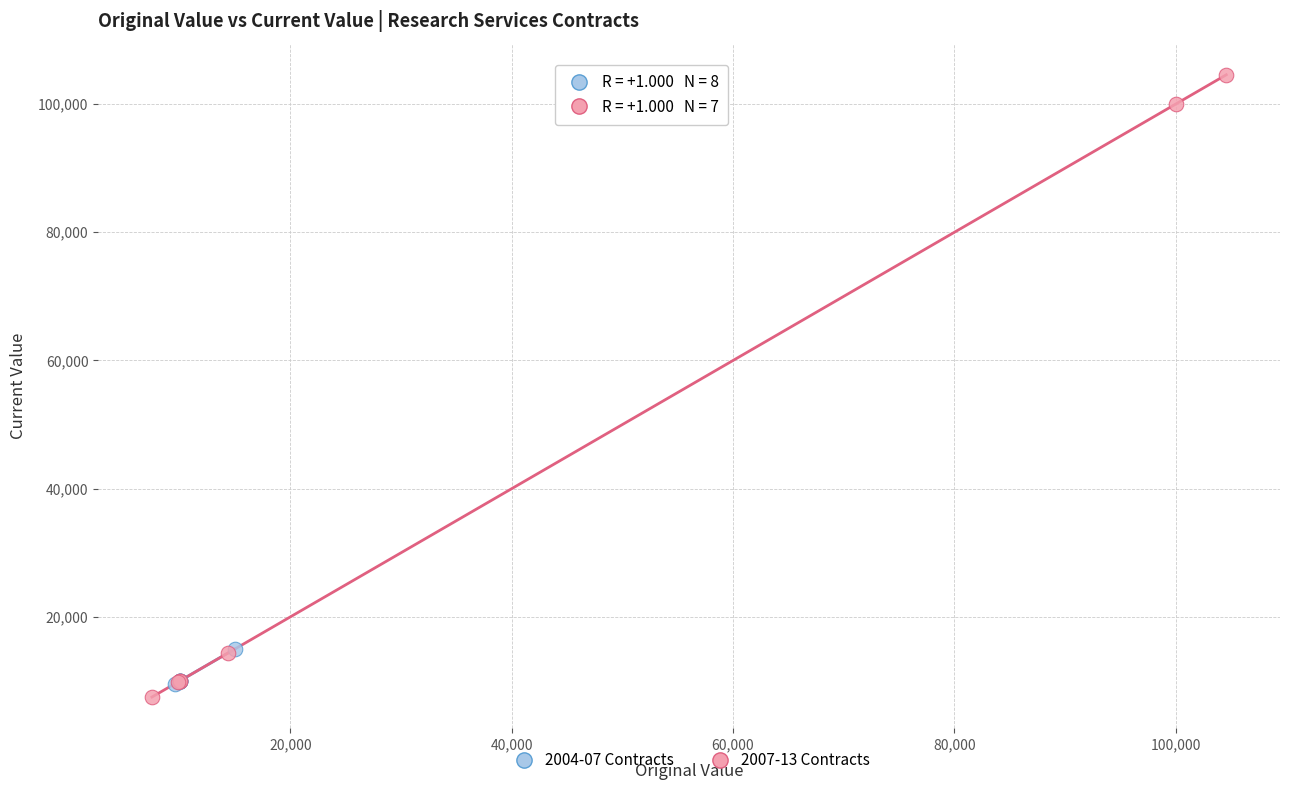

Which series reaches the maximum Y coordinate?

2007-13 Contracts